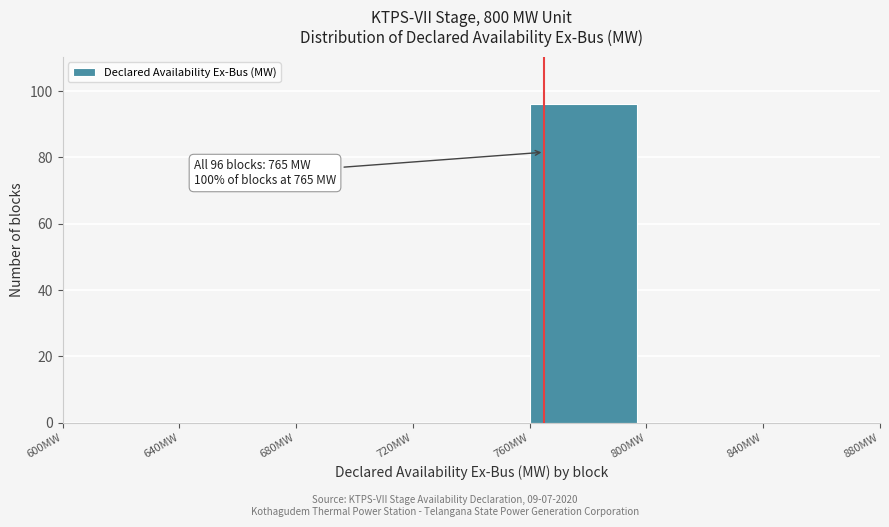

Which range on the x-axis has the tallest bar?

760 to 800